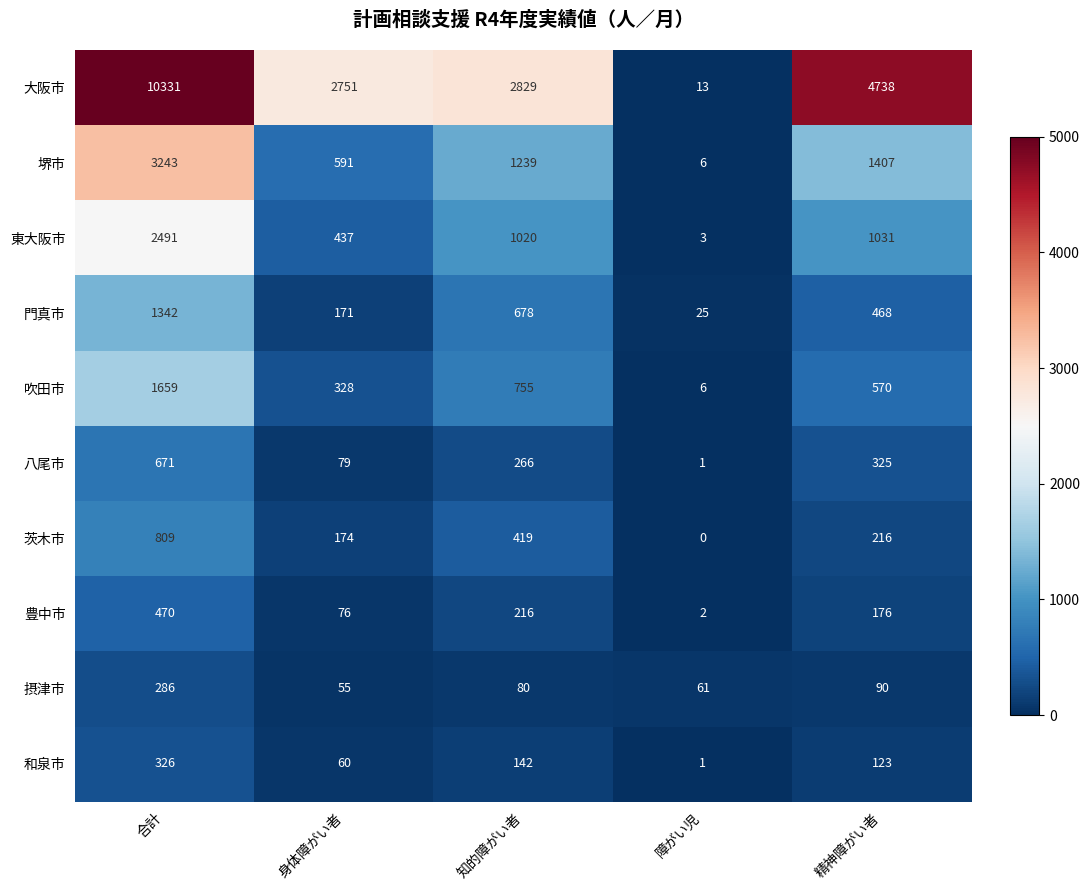

Rank the series at 合計 from highest to lowest value.

大阪市, 堺市, 東大阪市, 吹田市, 門真市, 茨木市, 八尾市, 豊中市, 和泉市, 摂津市